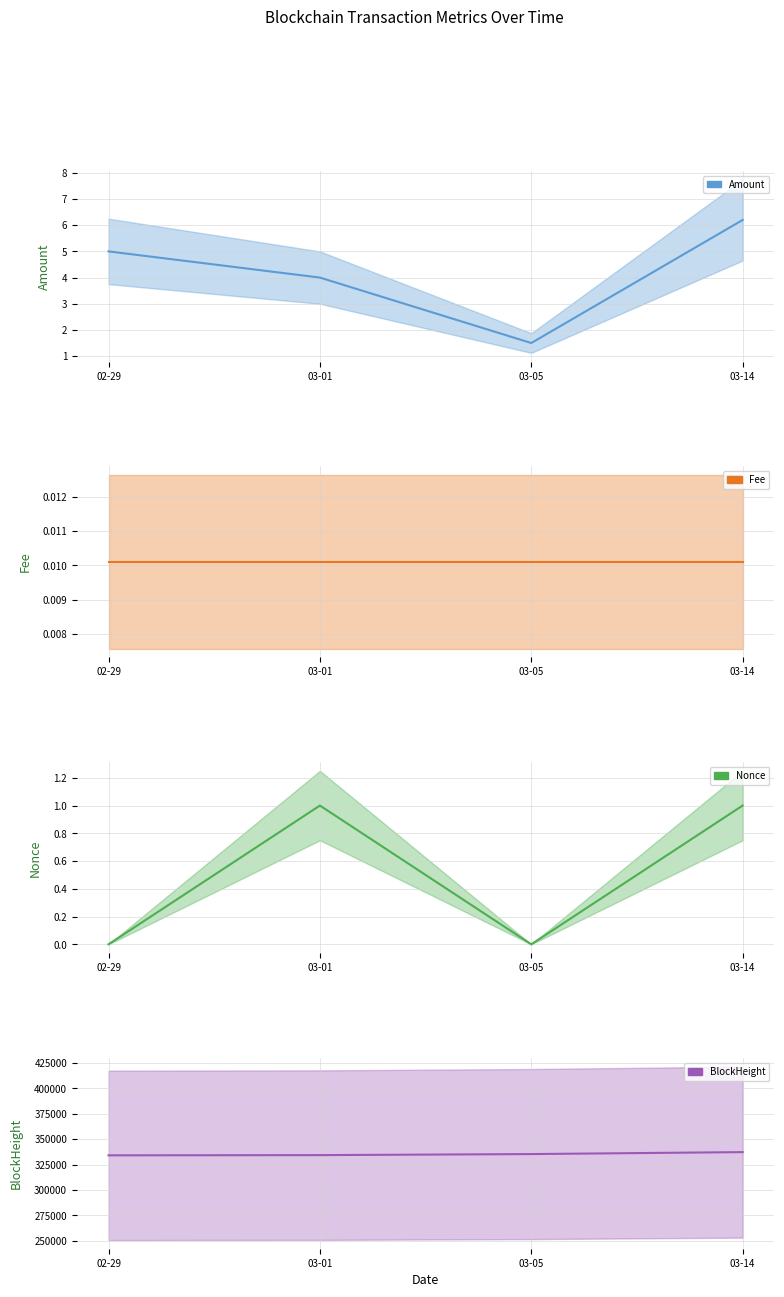

Rank the categories by Fee value from highest to lowest.

02-29, 03-01, 03-05, 03-14